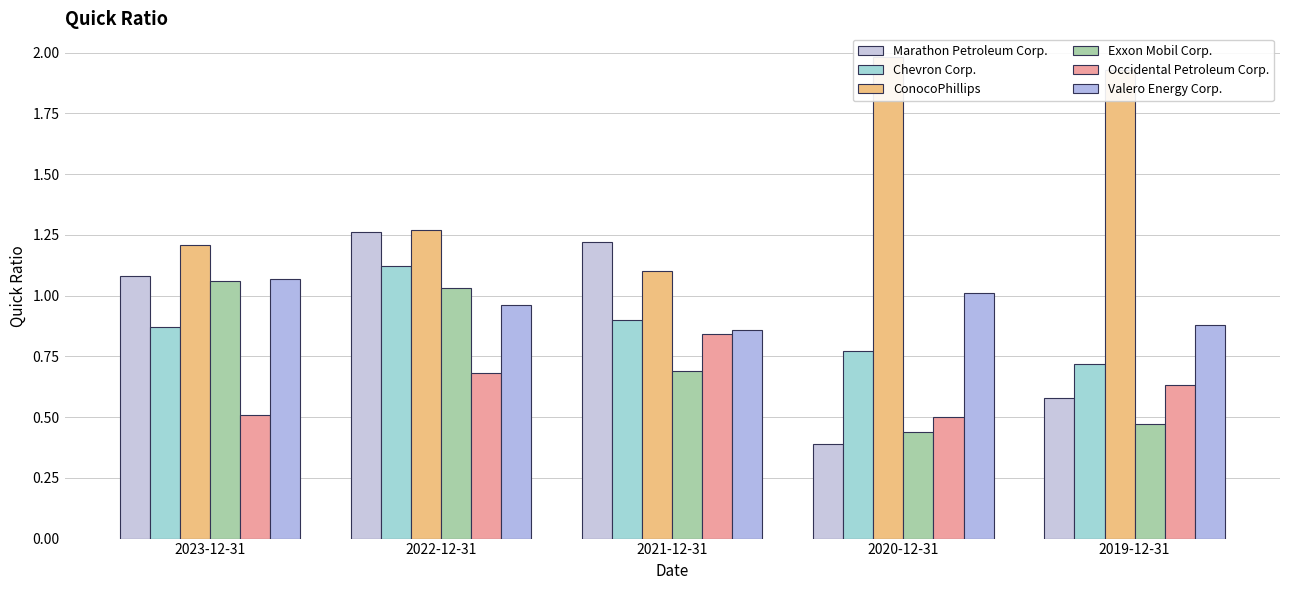

Is the value of Exxon Mobil Corp. at 2021-12-31 greater than the value of ConocoPhillips at 2023-12-31?

No